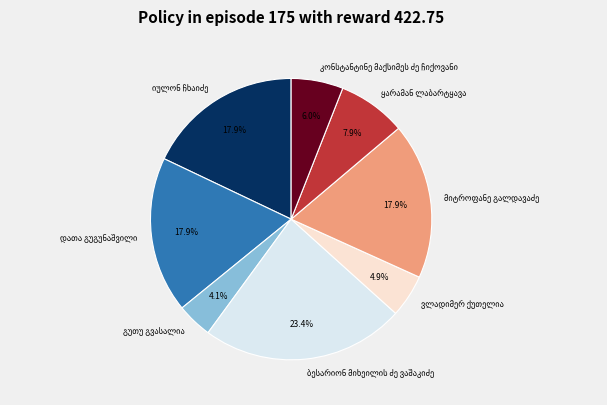

Is there a majority slice in this chart?

No